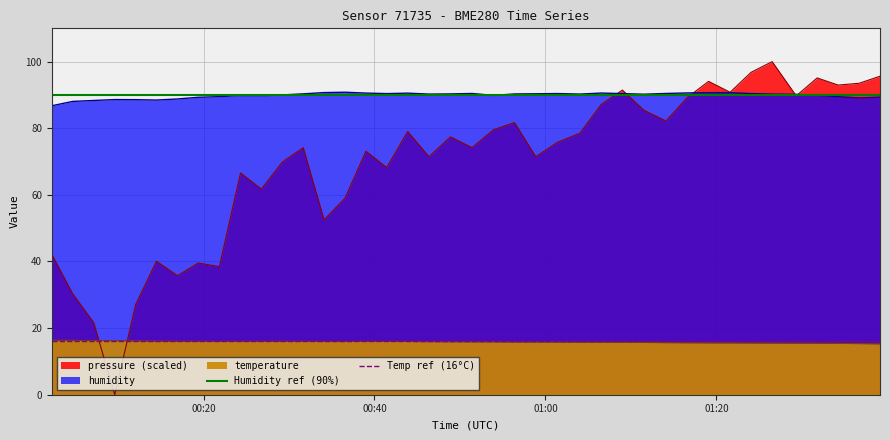

The value of Humidity ref (90%) at 00:20 is 90. True or false?

True